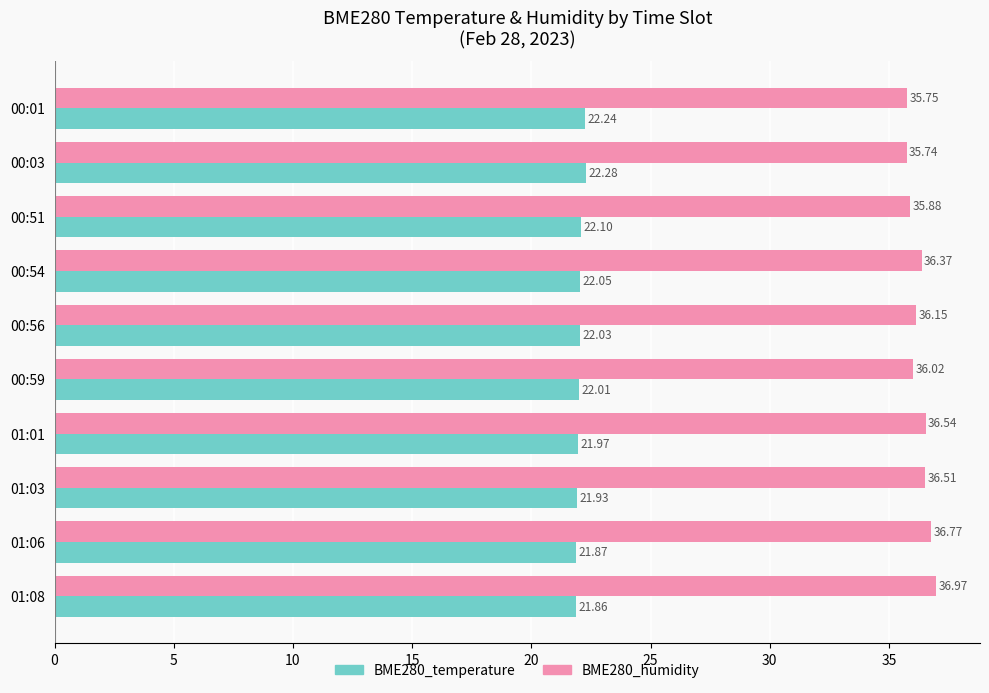

At how many categories does at least one series exceed 35?

10